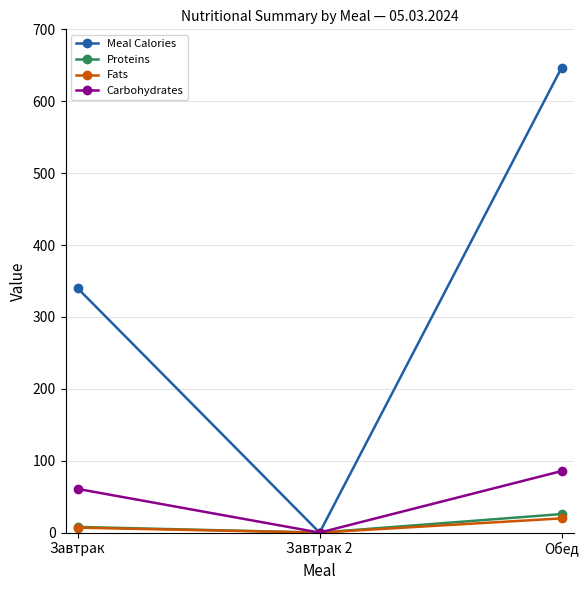

Read the Meal Calories value at Обед.

646.6